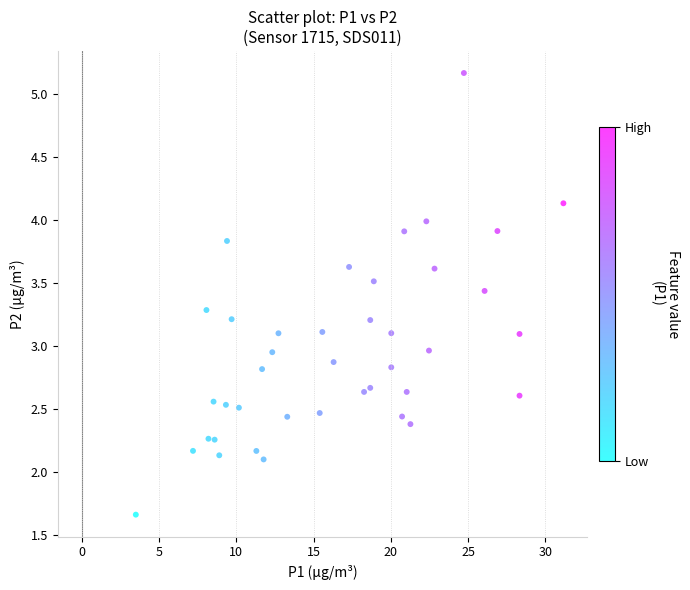

What is the range of X values (max minus min)?

27.7